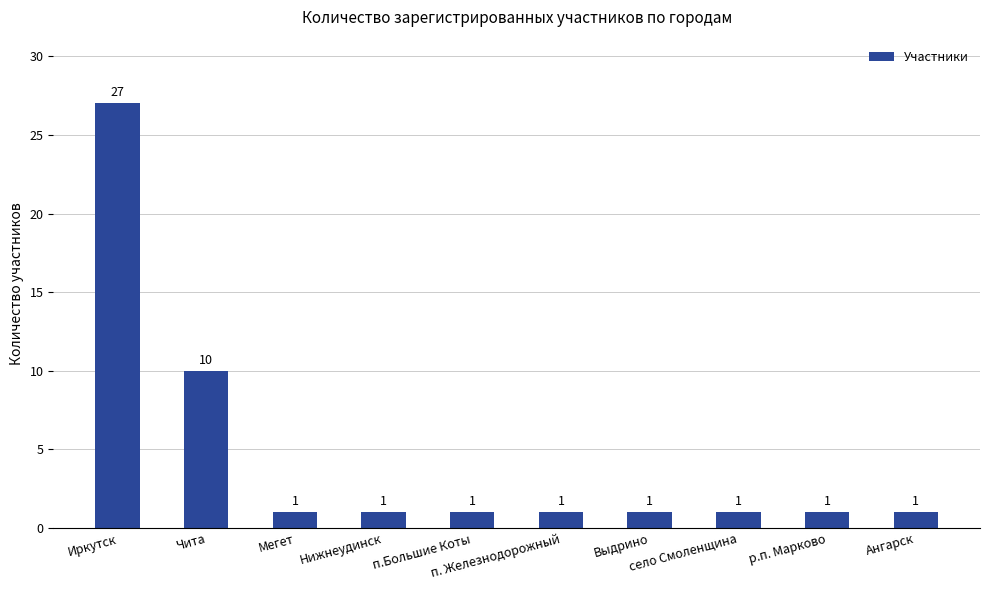

What is the value of the 2nd bar from the left?

10